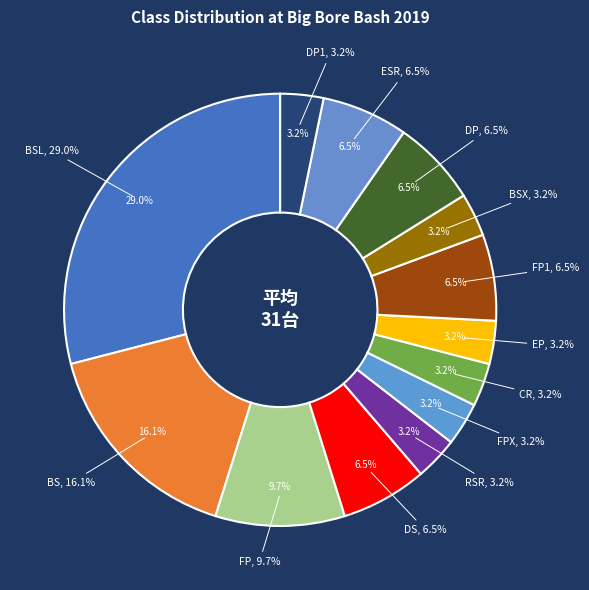

To the nearest percent, what is the difference between the largest and smallest slice percentages?

26%